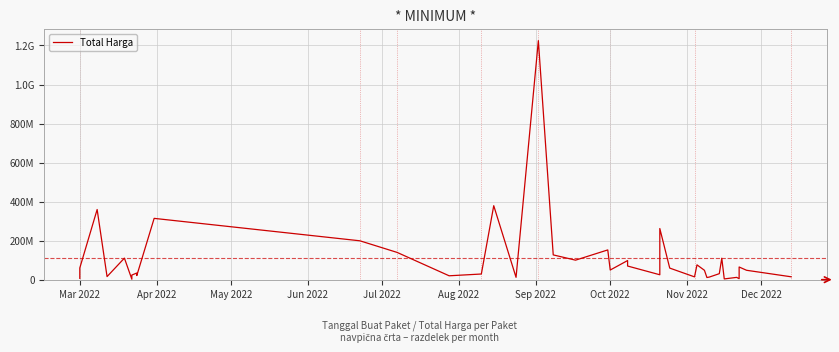

Is it true that the value at 38 is 74669627?

False